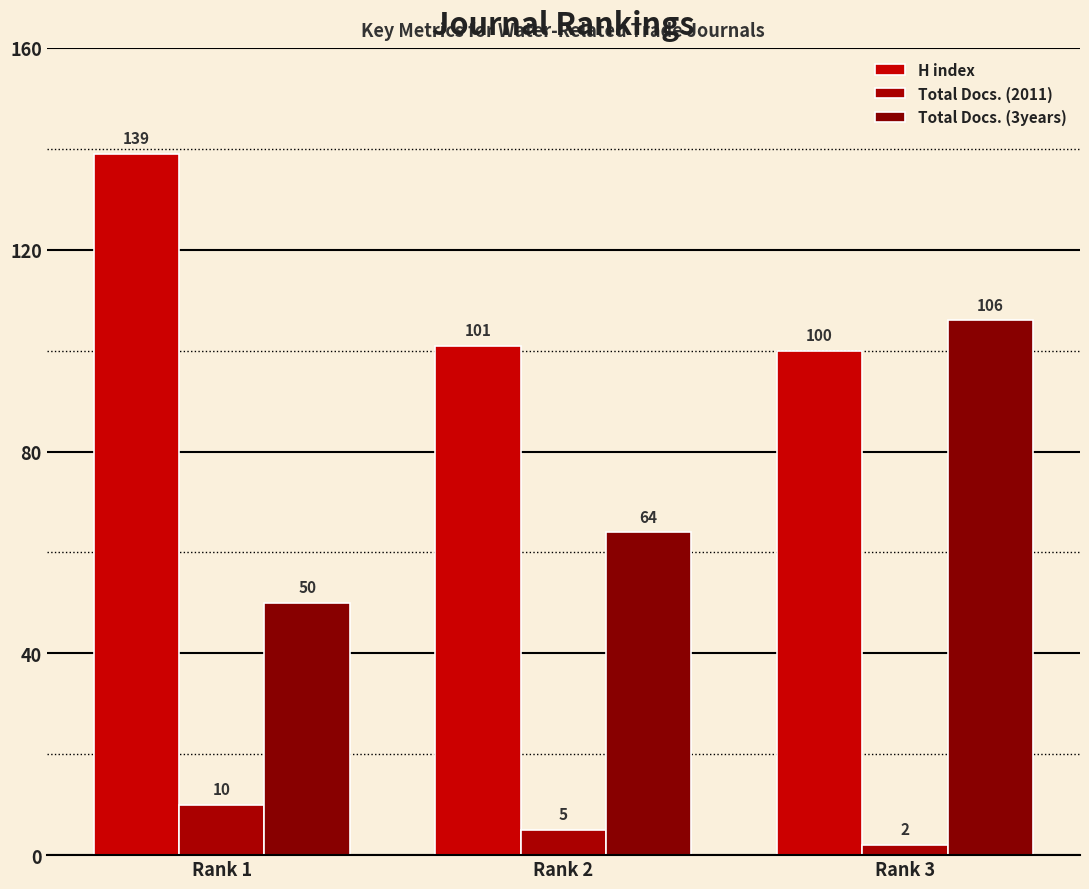

Reading left to right, list all the values displayed in this chart.

H index: 139	101	100
Total Docs. (2011): 10	5	2
Total Docs. (3years): 50	64	106